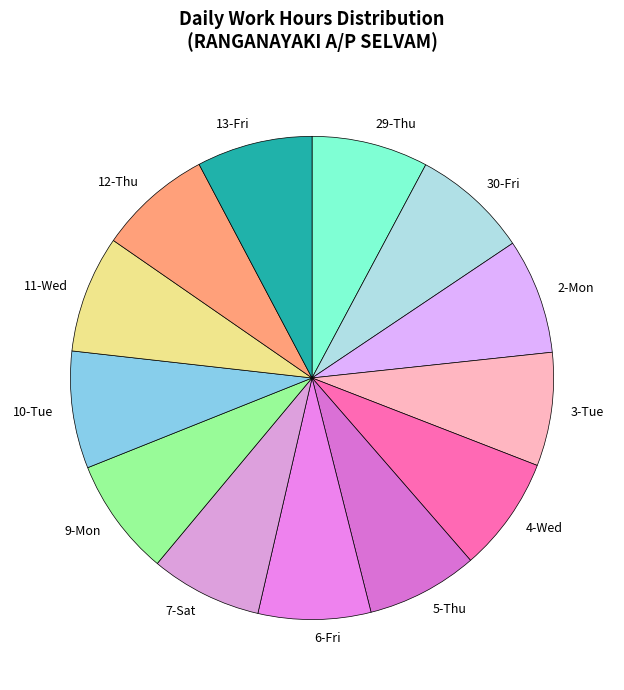

Does 7-Sat account for over 50% of the chart?

No